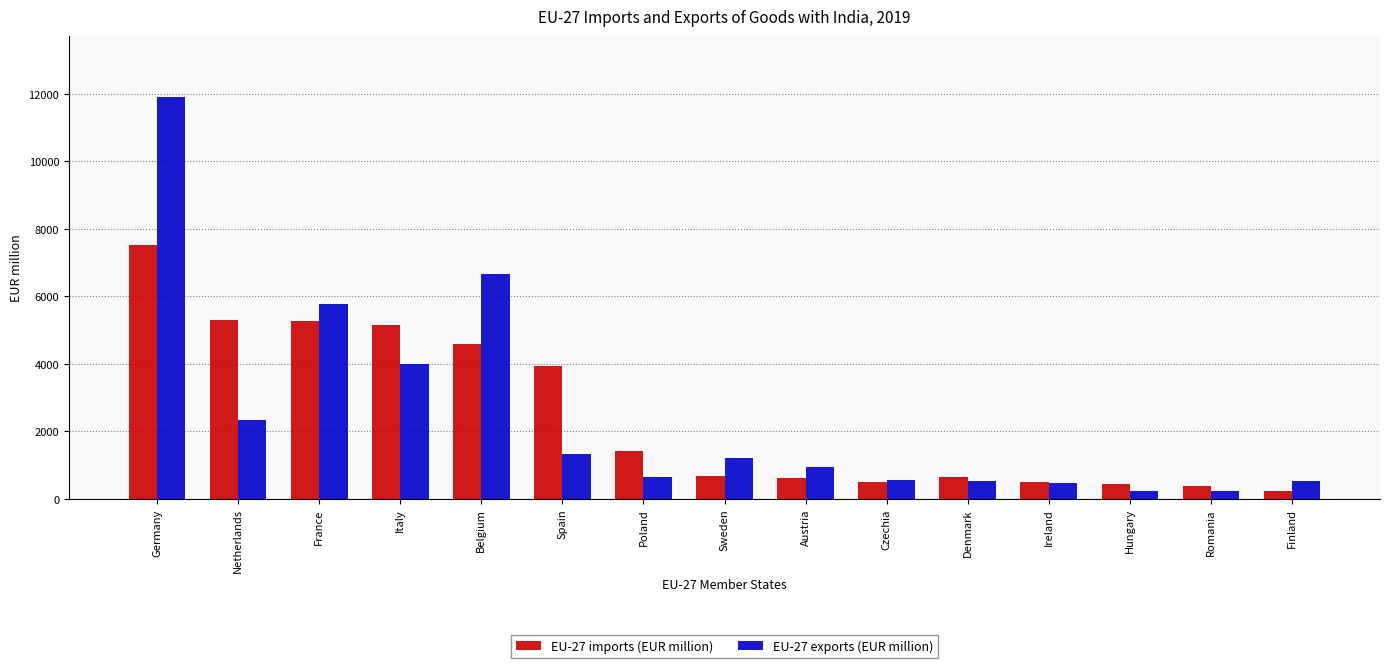

The value of EU-27 imports (EUR million) at Belgium is 4602.0. True or false?

True